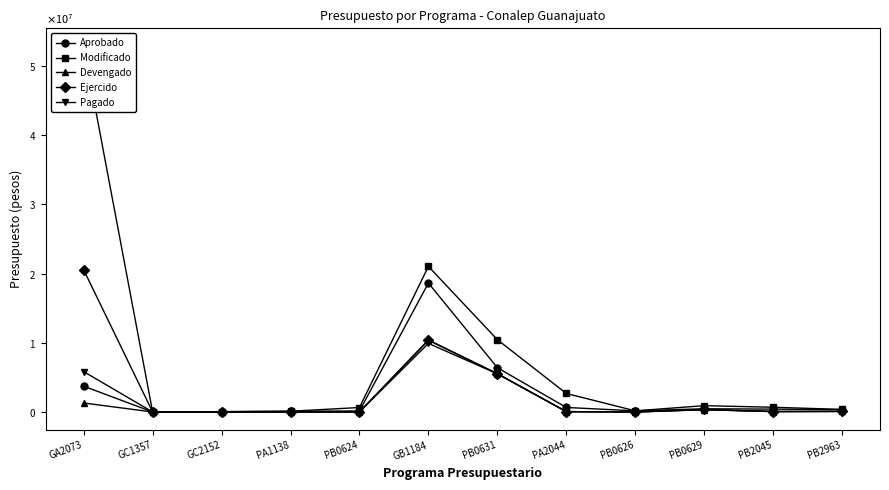

True or false: Aprobado and Pagado cross at least once.

False